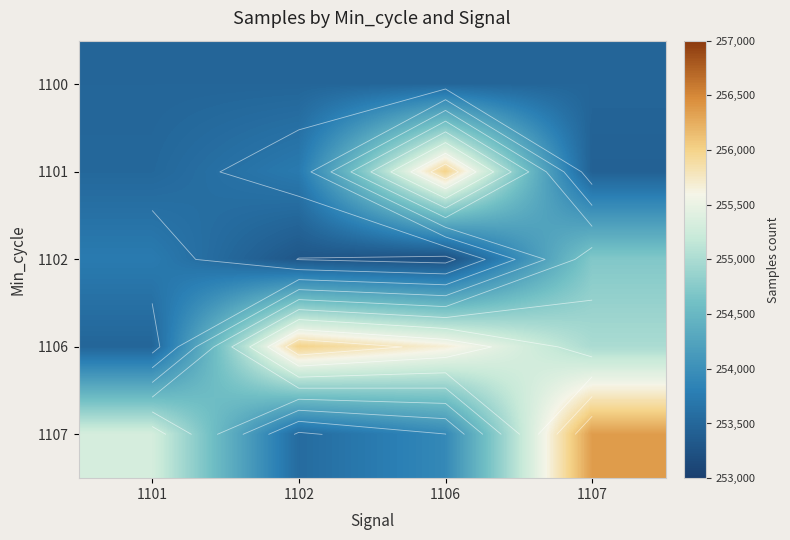

List the labels in order of 1100 value, smallest first.

1101, 1102, 1106, 1107